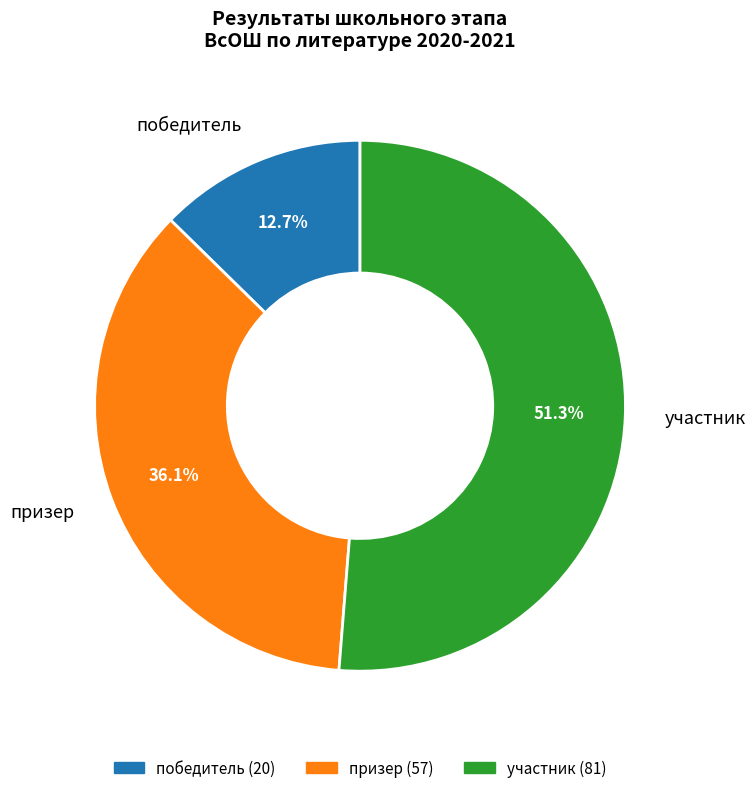

To the nearest percent, what percentage of the pie is призер?

36%